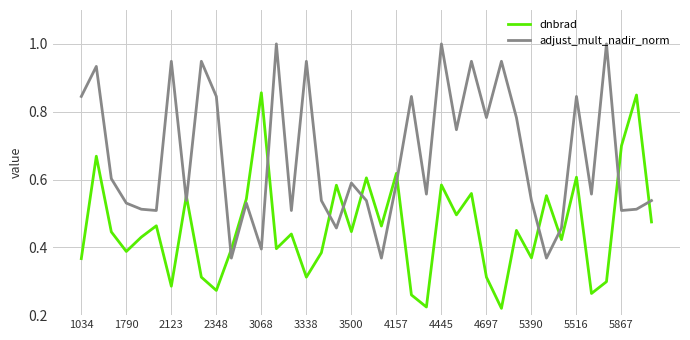

True or false: dnbrad and adjust_mult_nadir_norm cross at least once.

True